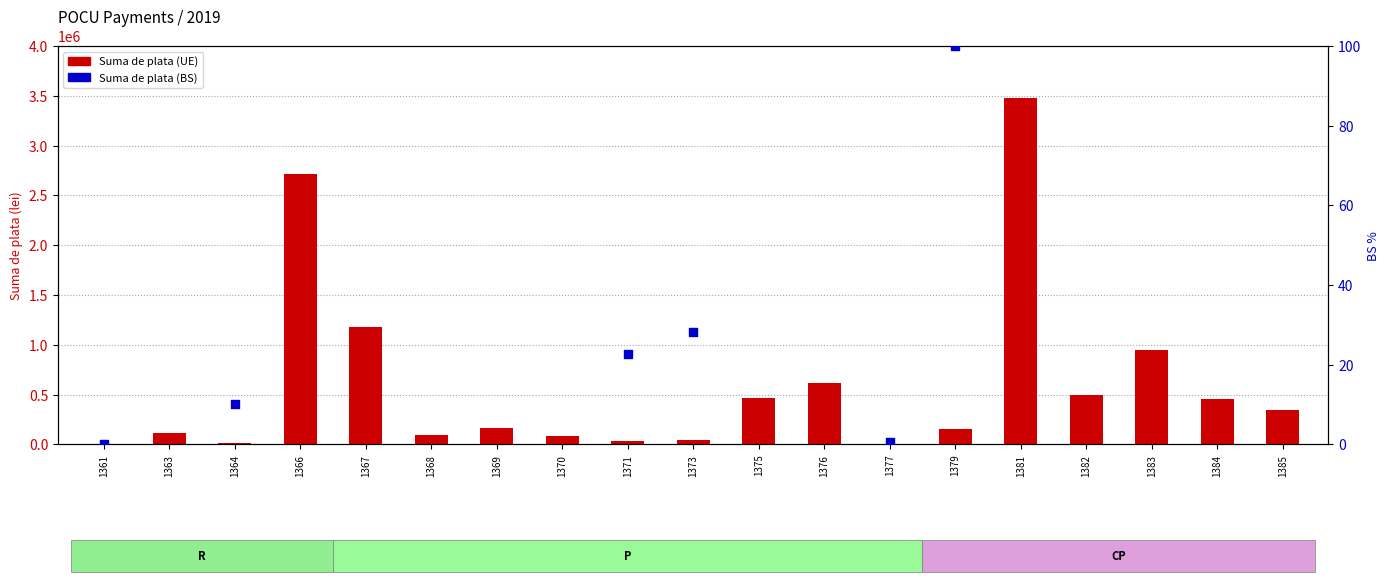

At how many categories does at least one series exceed 1426477?

2